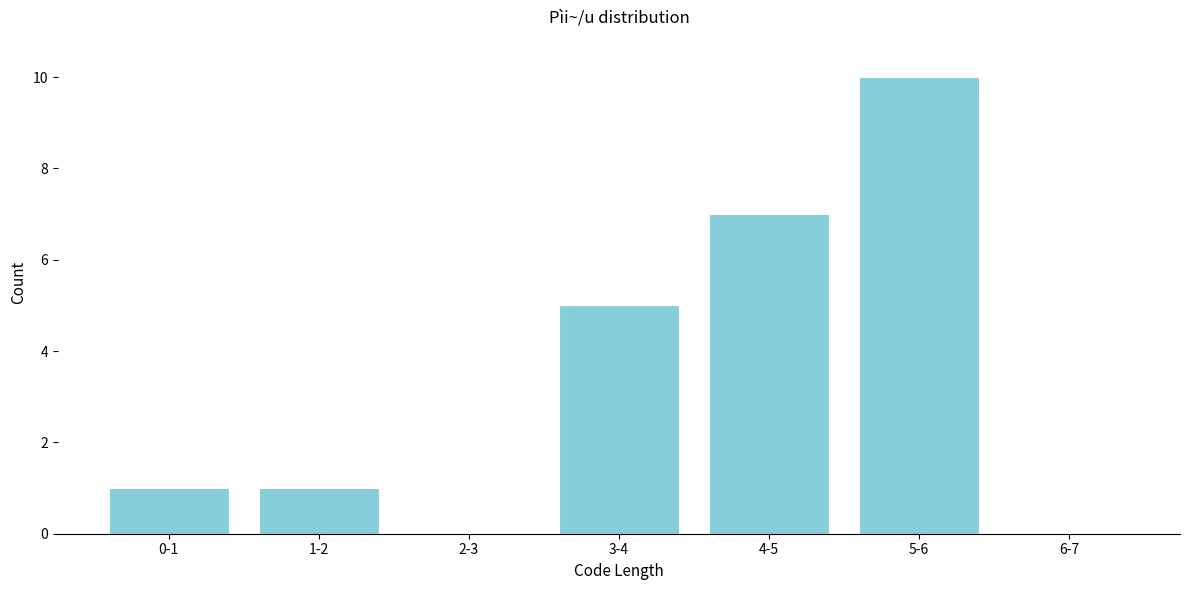

Reading left to right, list all the values displayed in this chart.

0-1=1	1-2=1	2-3=0	3-4=5	4-5=7	5-6=10	6-7=0